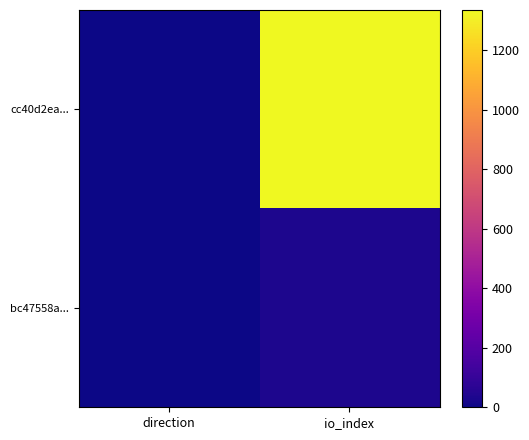

Which has a higher value, direction or io_index?

io_index